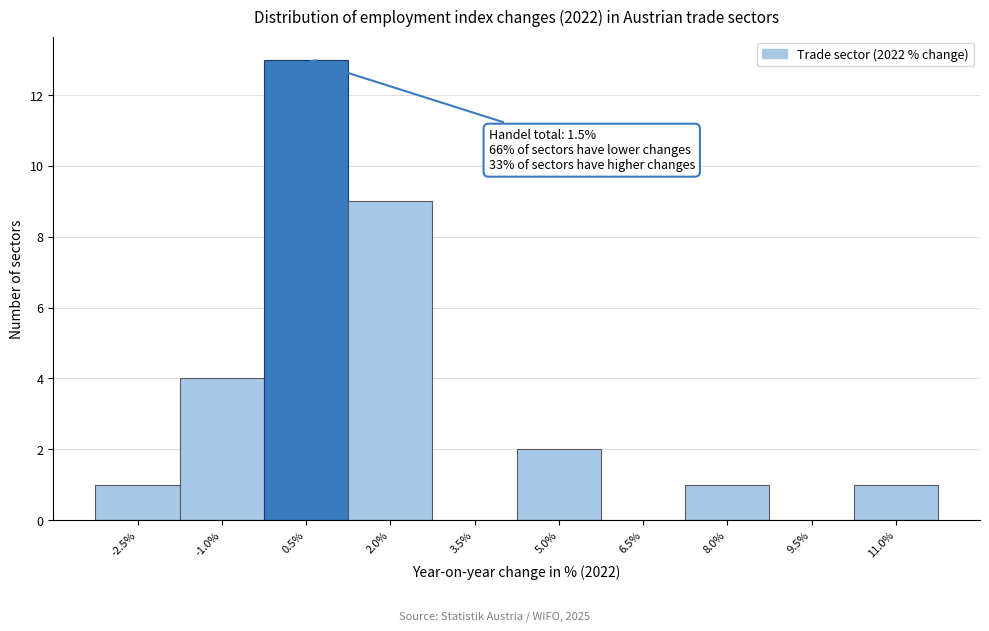

Reading right to left, transcribe all the data shown in this chart.

11.0%=1	9.5%=0	8.0%=1	6.5%=0	5.0%=2	3.5%=0	2.0%=9	0.5%=13	-1.0%=4	-2.5%=1